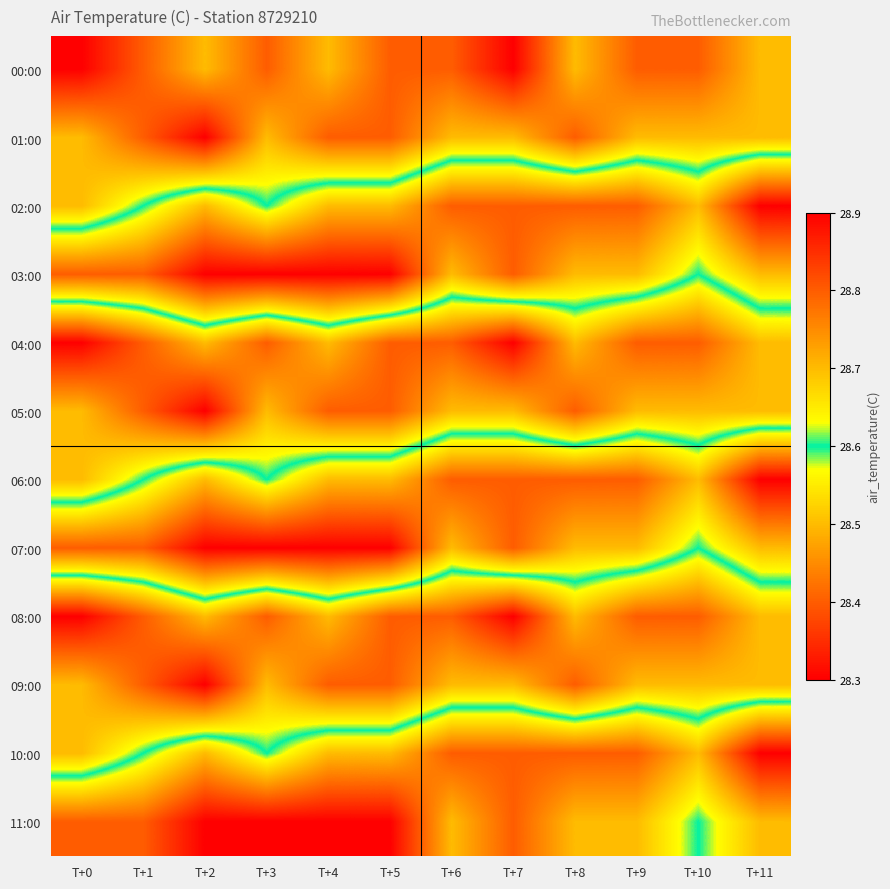

At which category is the sum across all series the highest?

T+0